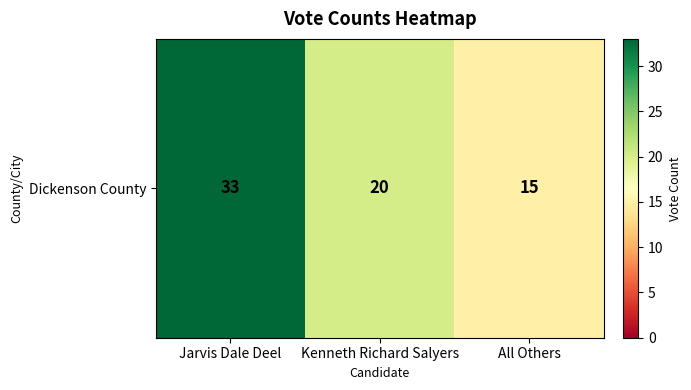

Which category has the highest value across all series?

Jarvis Dale Deel